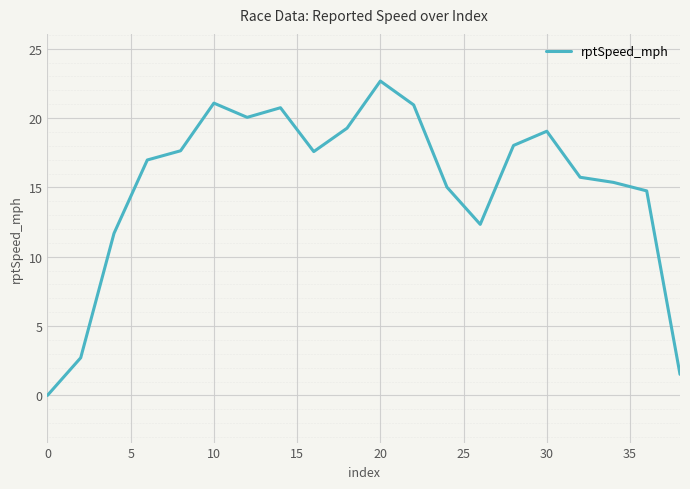

What is the difference between the second highest and minimum values?

21.1